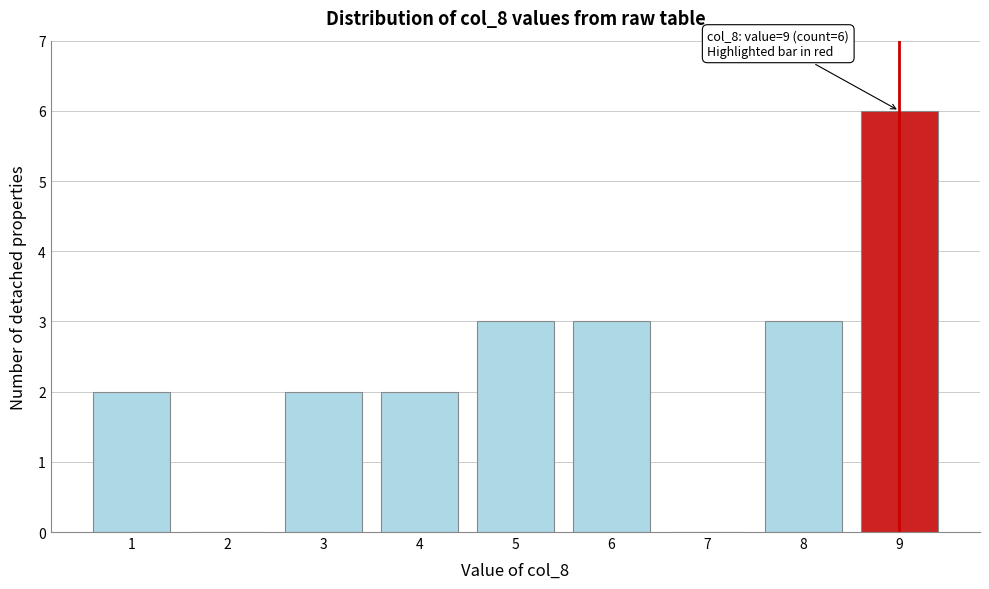

Which range on the x-axis has the tallest bar?

8.5 to 9.5